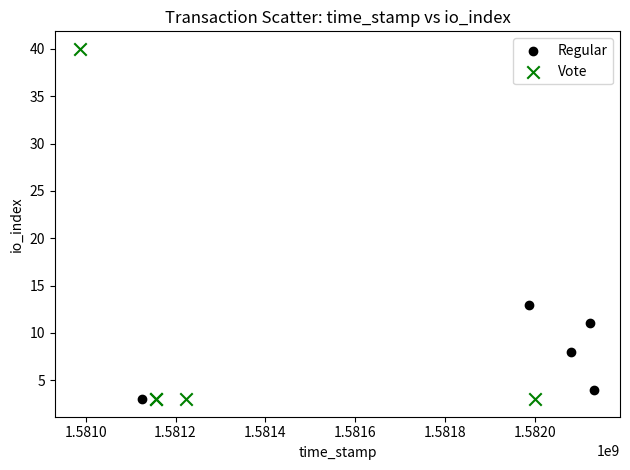

Which series contains the highest Y value?

Vote